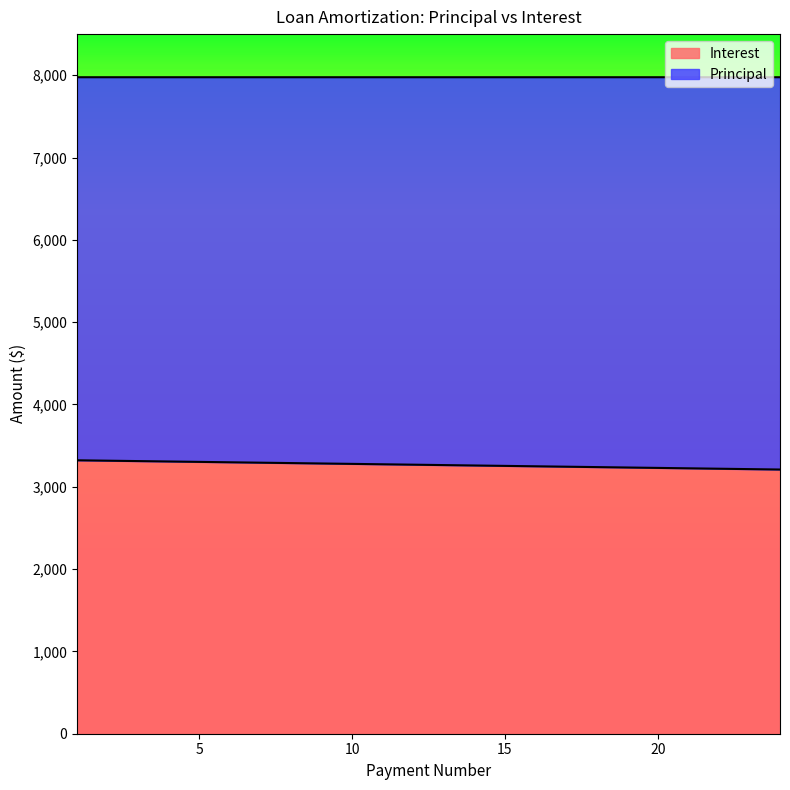

The value at 8 is 3288.2. True or false?

True